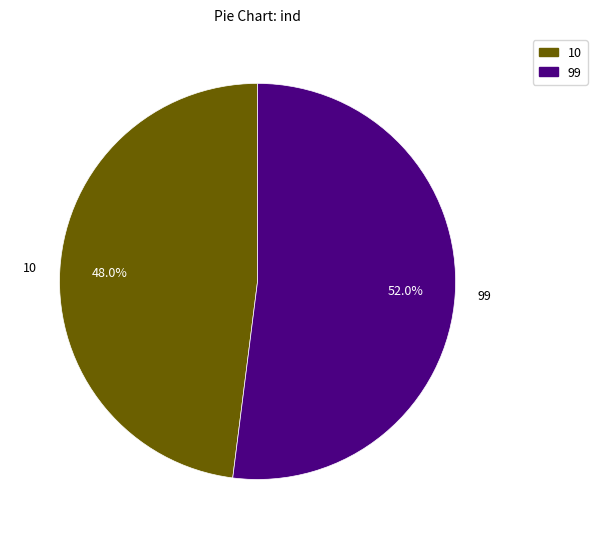

How many slices are in this pie chart?

2